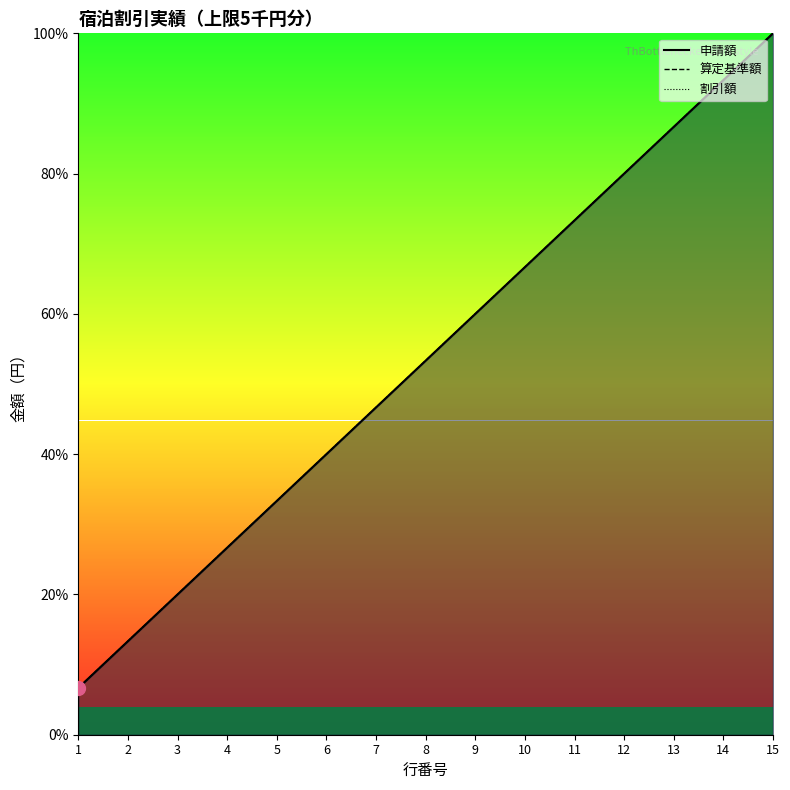

List the series in order of their peak value, highest first.

申請額_line, 算定基準額_line, 割引額_line